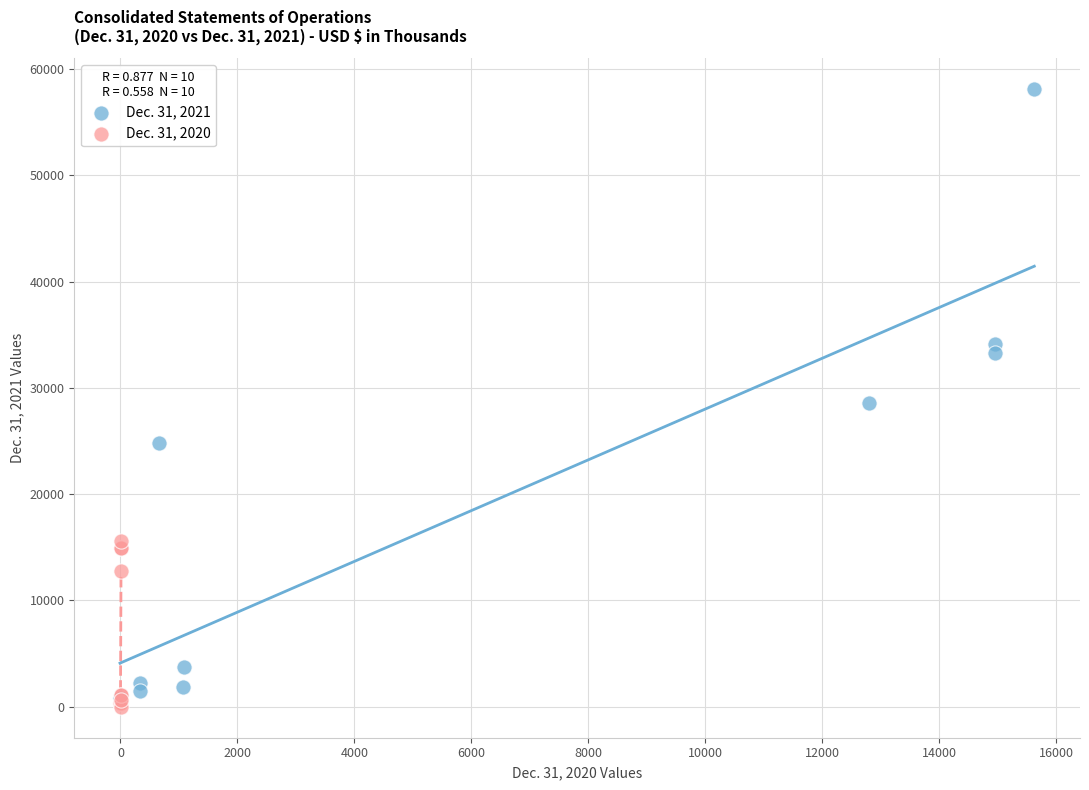

Which series has the widest spread of Y values?

Dec. 31, 2021